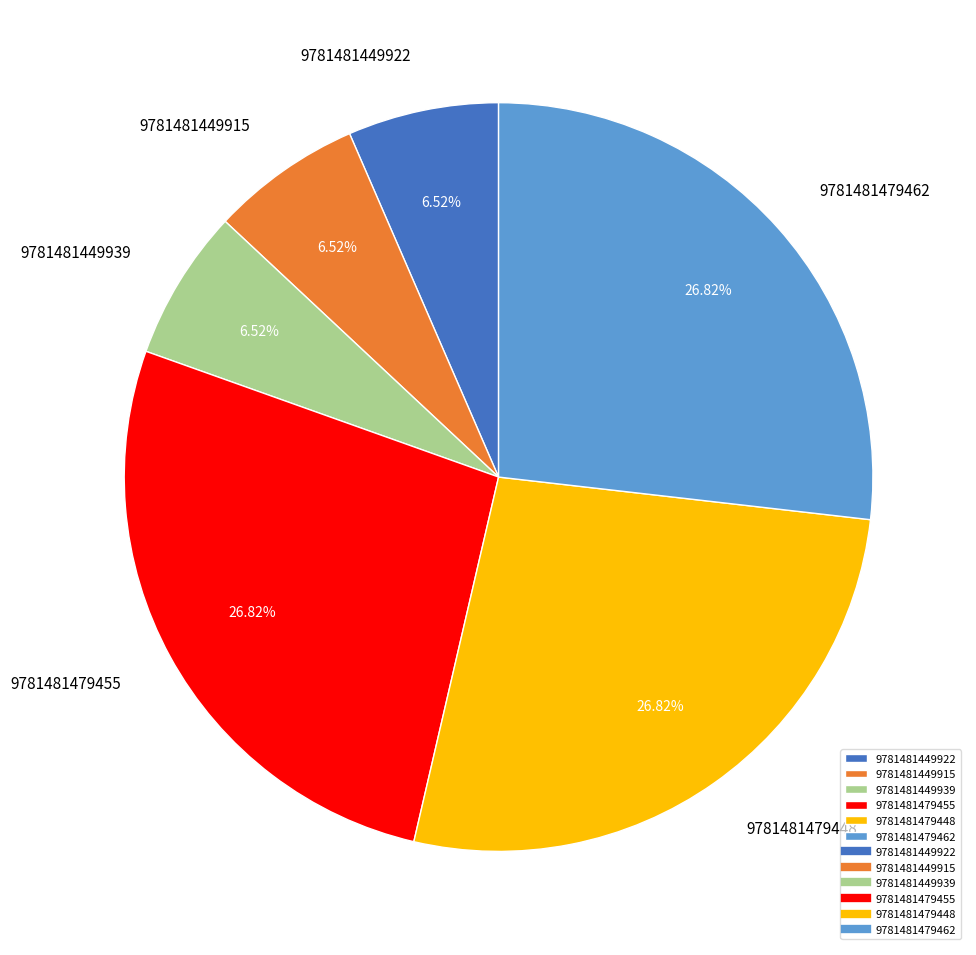

True or false: 9781481449922 accounts for 17% of the total.

False